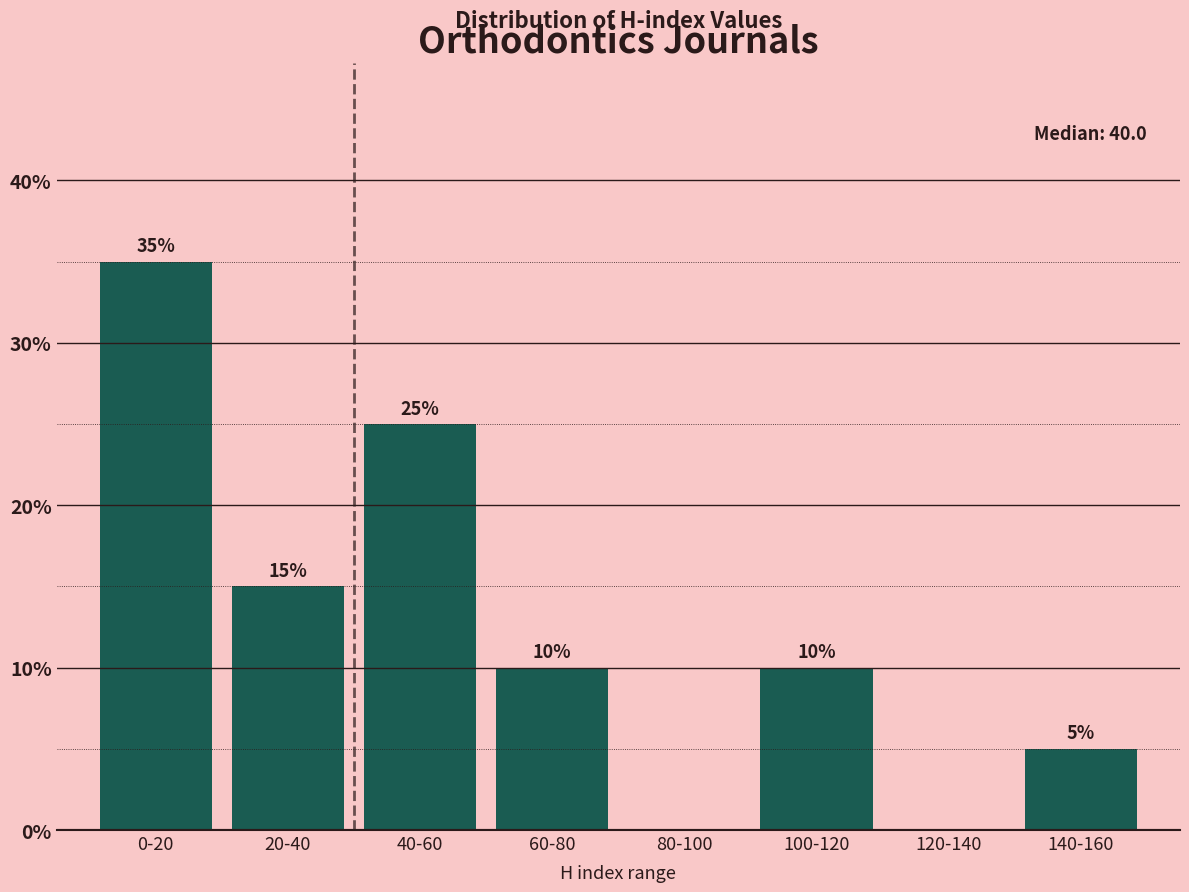

Reading left to right, extract all data points from this chart.

0-20=35	20-40=15	40-60=25	60-80=10	80-100=0	100-120=10	120-140=0	140-160=5